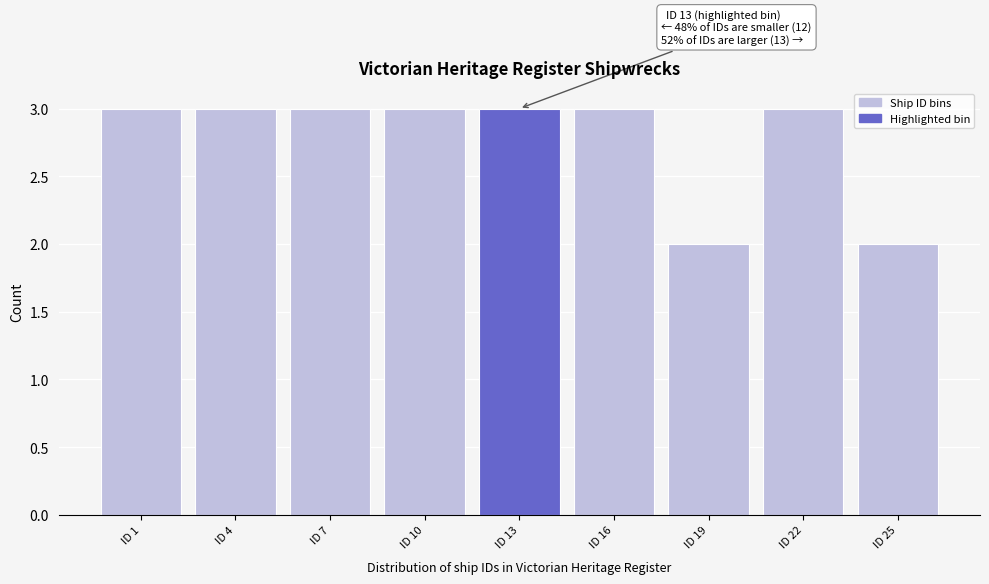

Reading left to right, extract all data points from this chart.

3	3	3	3	3	3	2	3	2